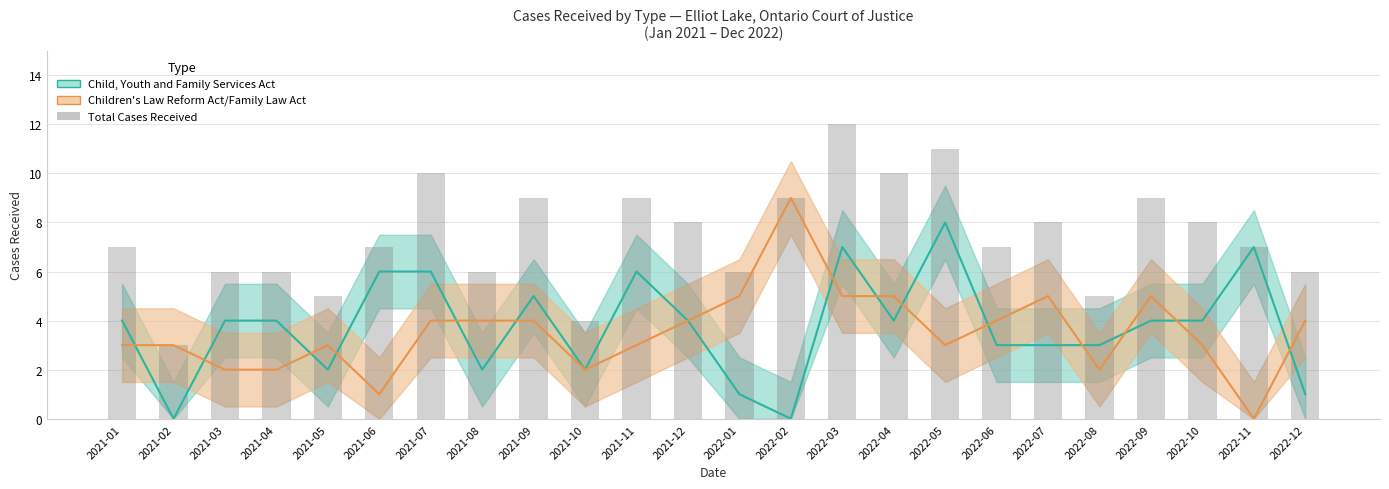

Which series has the largest total across all categories?

Total Cases Received